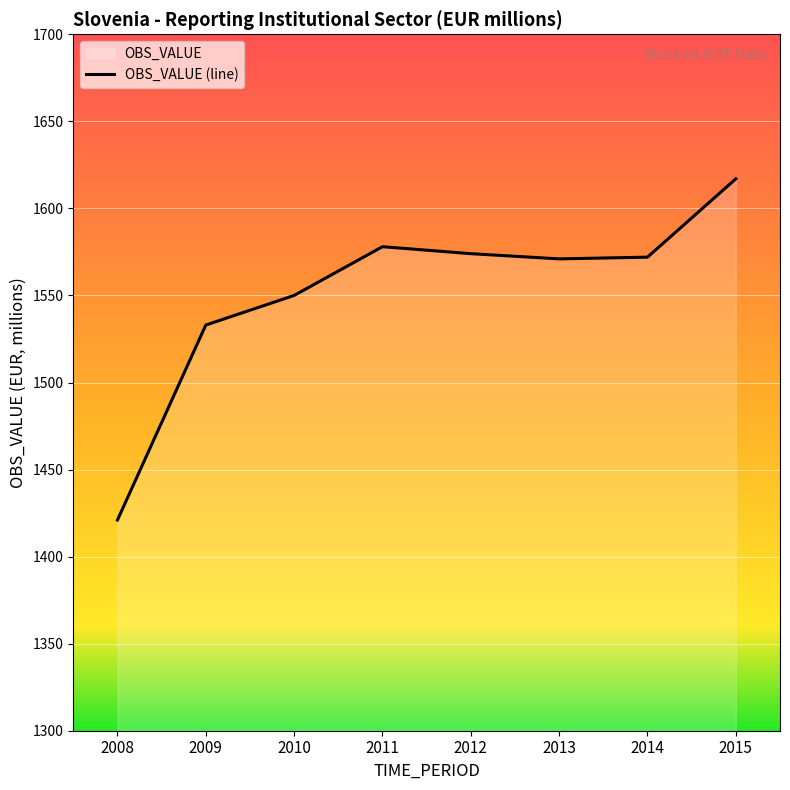

What is the value of the 4th point from the left?

1578